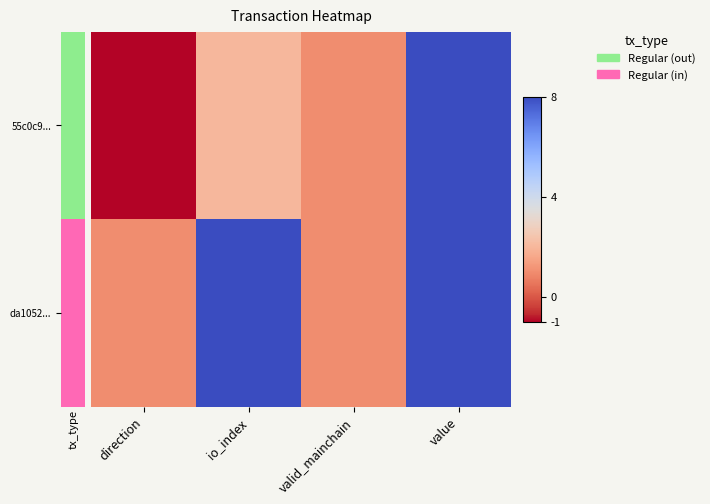

At direction, list the series in order from largest to smallest.

da1052..., 55c0c9...